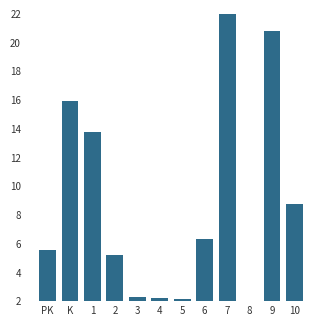

Does the chart contain any negative values?

No